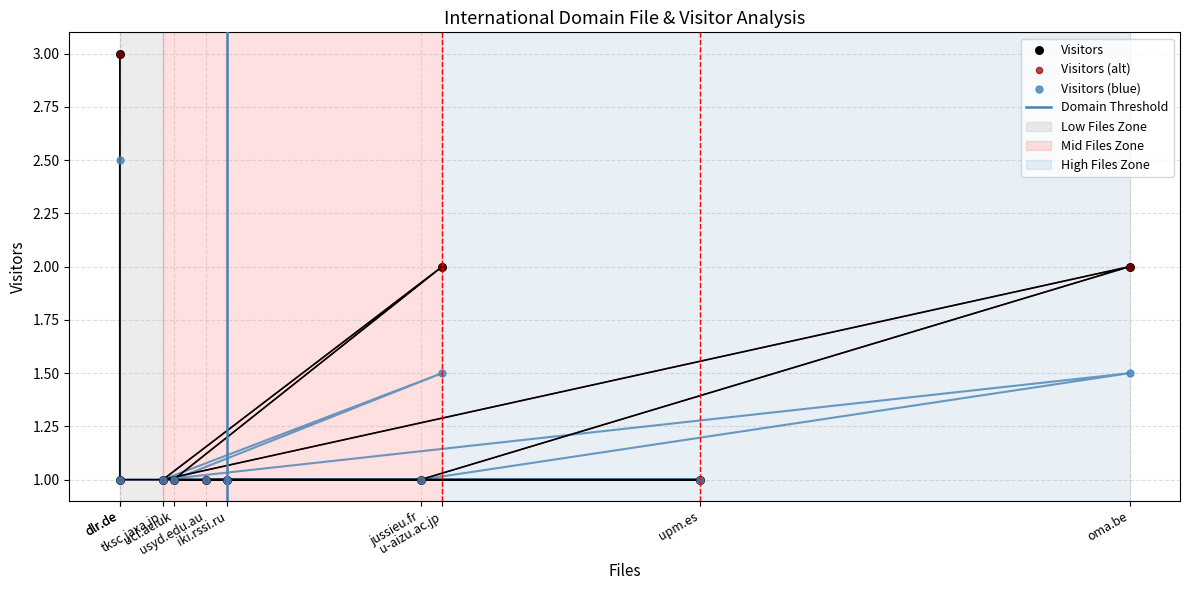

Which has a higher value, tksc.jaxa.jp or dlr.de?

dlr.de